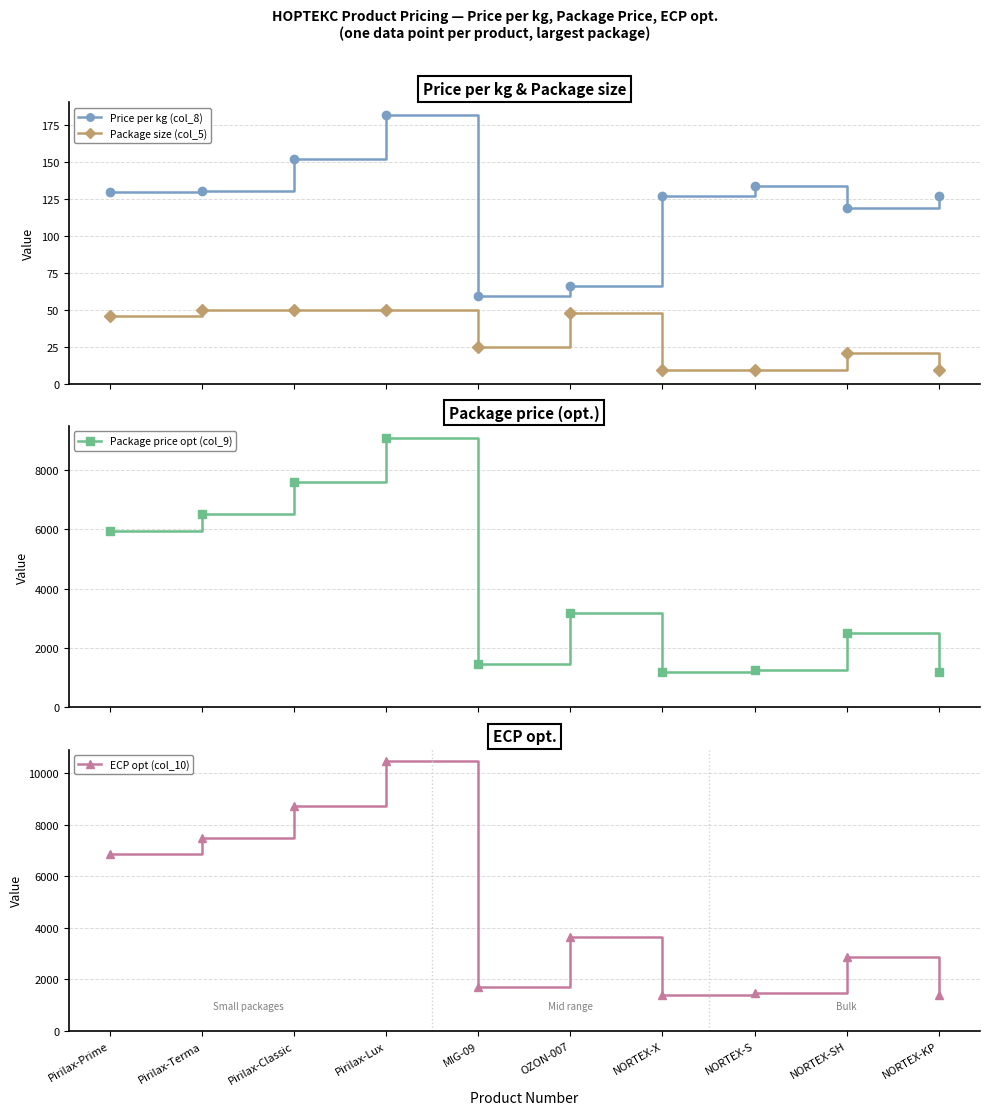

Reading left to right, what are all the values shown in this chart?

Price per kg (col_8): Pirilax-Prime=129.3	Pirilax-Terma=130.0	Pirilax-Classic=151.6	Pirilax-Lux=181.7	MIG-09=59.0	OZON-007=66.0	NORTEX-X=127.0	NORTEX-S=133.5	NORTEX-SH=118.6	NORTEX-KP=127.0
Package size (col_5): Pirilax-Prime=46.0	Pirilax-Terma=50.0	Pirilax-Classic=50.0	Pirilax-Lux=50.0	MIG-09=25.0	OZON-007=48.0	NORTEX-X=9.5	NORTEX-S=9.5	NORTEX-SH=21.0	NORTEX-KP=9.5
Package price opt (col_9): Pirilax-Prime=5950.0	Pirilax-Terma=6500.0	Pirilax-Classic=7581.0	Pirilax-Lux=9083.0	MIG-09=1475.0	OZON-007=3166.0	NORTEX-X=1206.0	NORTEX-S=1268.0	NORTEX-SH=2491.0	NORTEX-KP=1206.0
ECP opt (col_10): Pirilax-Prime=6843.0	Pirilax-Terma=7475.0	Pirilax-Classic=8719.0	Pirilax-Lux=10446.0	MIG-09=1697.0	OZON-007=3641.0	NORTEX-X=1387.0	NORTEX-S=1459.0	NORTEX-SH=2865.0	NORTEX-KP=1387.0